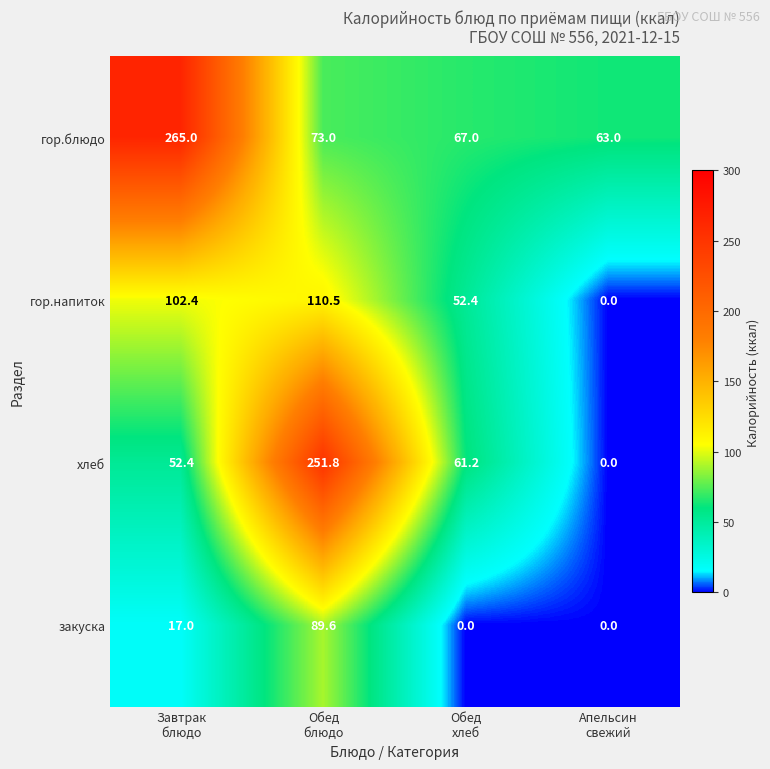

Reading left to right, extract all data points from this chart.

гор.блюдо: 265.0	73.0	67.0	63.0
гор.напиток: 102.4	110.5	52.4	0.0
хлеб: 52.4	251.8	61.2	0.0
закуска: 17.0	89.6	0.0	0.0